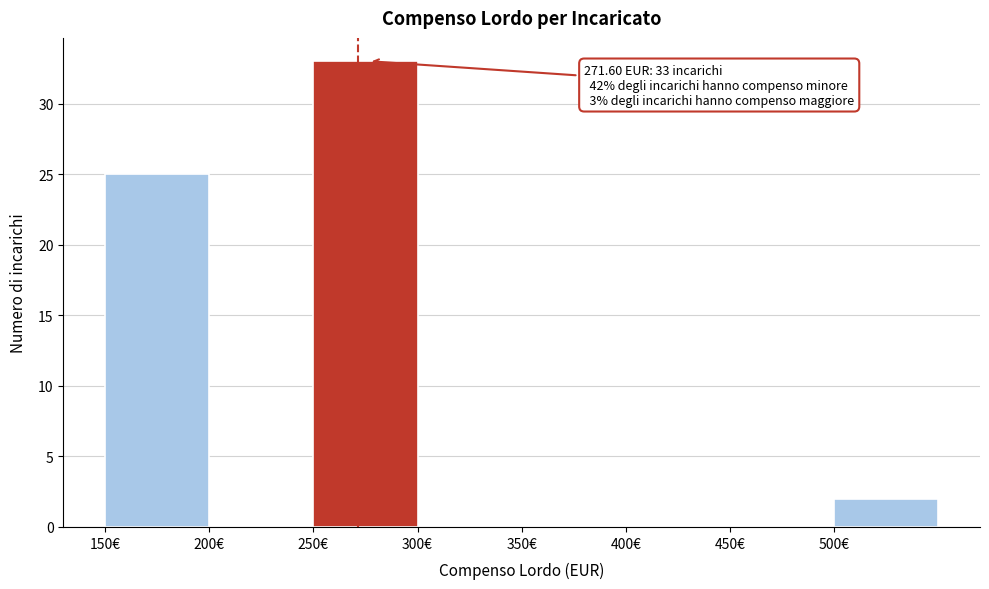

Which range on the x-axis has the tallest bar?

250 to 300